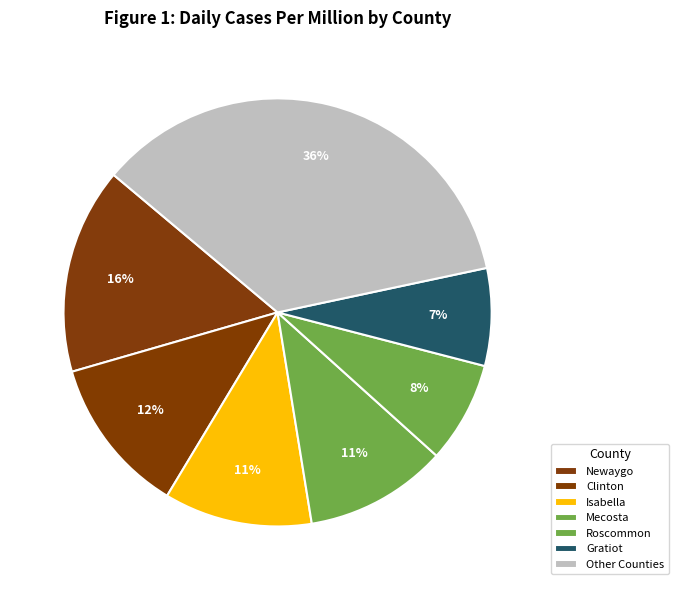

Is there any slice that represents more than half of the pie?

No